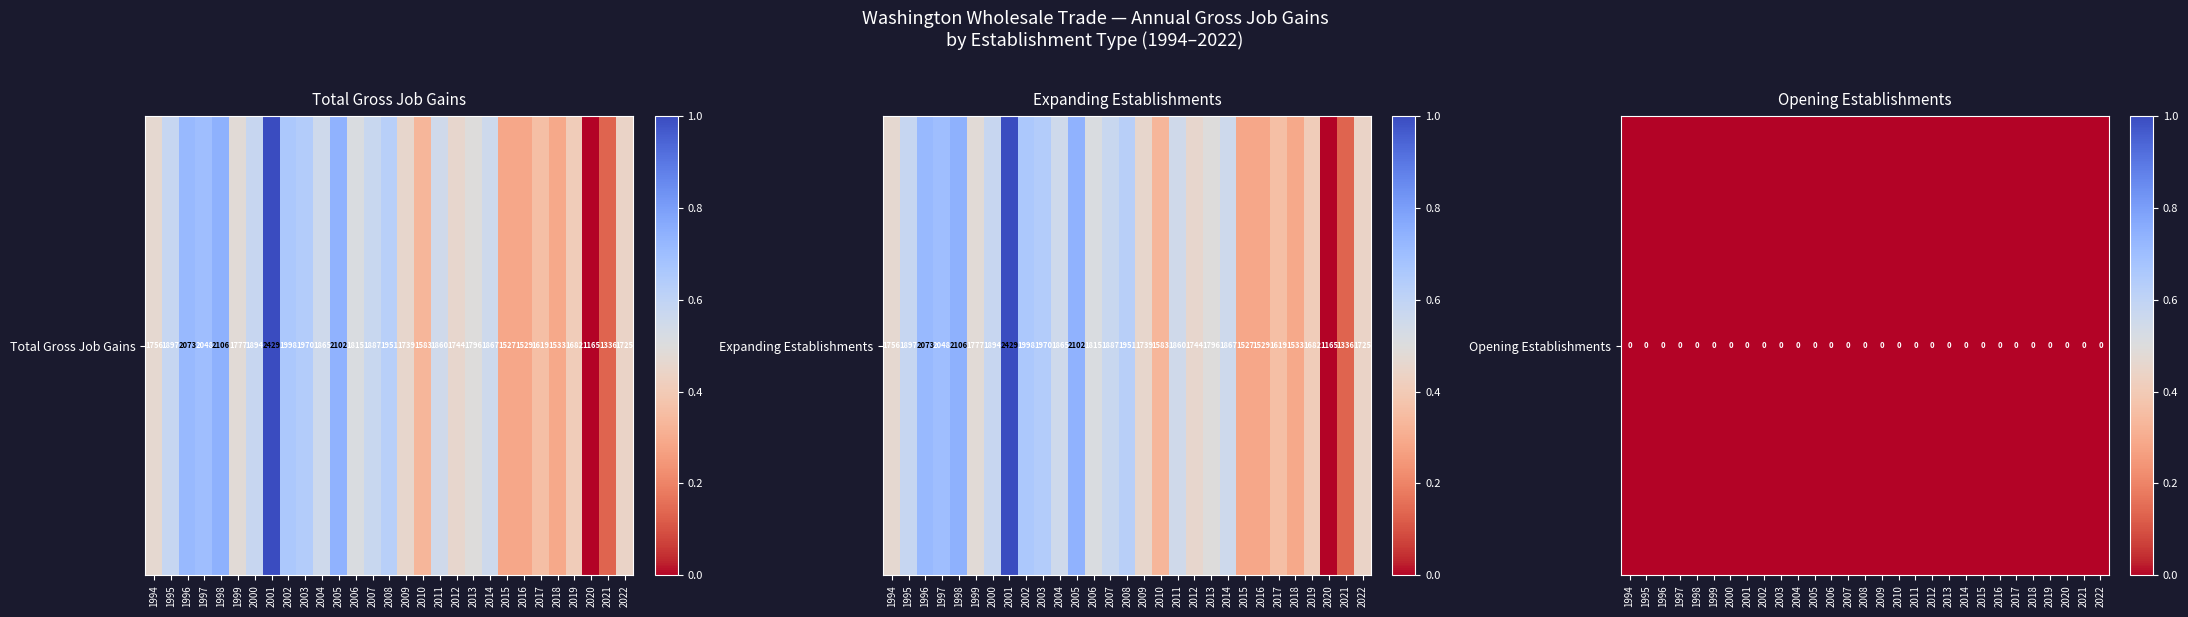

Count the Expanding Establishments values in the range 0 to 1.

29